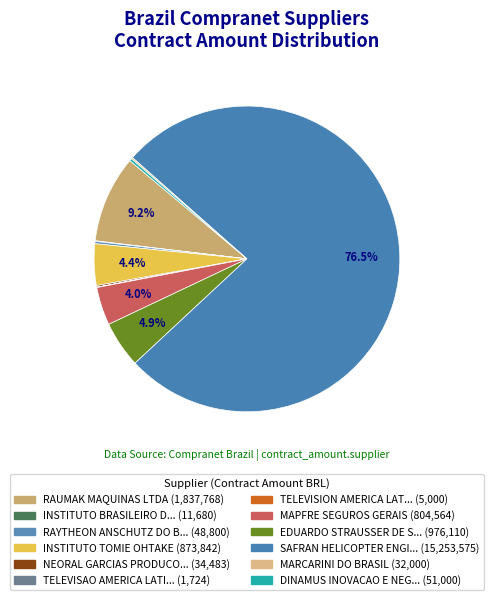

Rank the categories by value from highest to lowest.

SAFRAN HELICOPTER ENGINES, RAUMAK MAQUINAS LTDA, EDUARDO STRAUSSER DE SA, INSTITUTO TOMIE OHTAKE, MAPFRE SEGUROS GERAIS, DINAMUS INOVACAO E NEGOCIOS, RAYTHEON ANSCHUTZ DO BRASIL, NEORAL GARCIAS PRODUCOES, MARCARINI DO BRASIL, INSTITUTO BRASILEIRO DE PETROLEO, TELEVISION AMERICA LATINA, TELEVISAO AMERICA LATINA